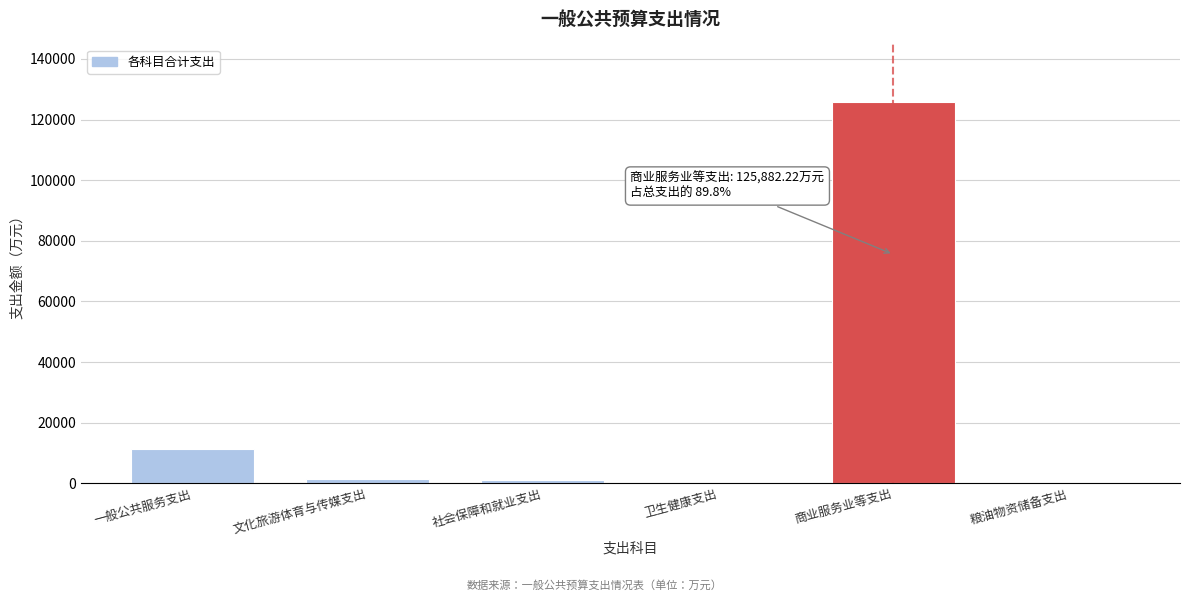

Where is the data nearest to the value 62971?

一般公共服务支出